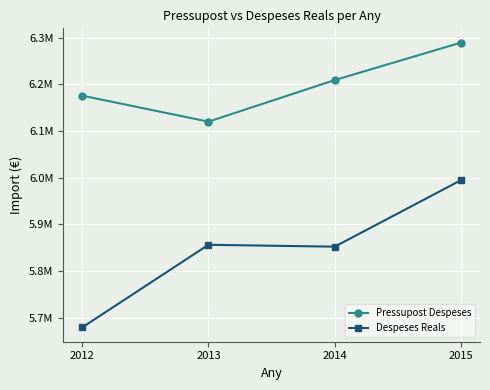

Reading left to right, list all the values displayed in this chart.

Pressupost Despeses: 6175721.0	6119964.0	6209060.0	6289373.0
Despeses Reals: 5679052.5	5856204.4	5852178.2	5994733.6